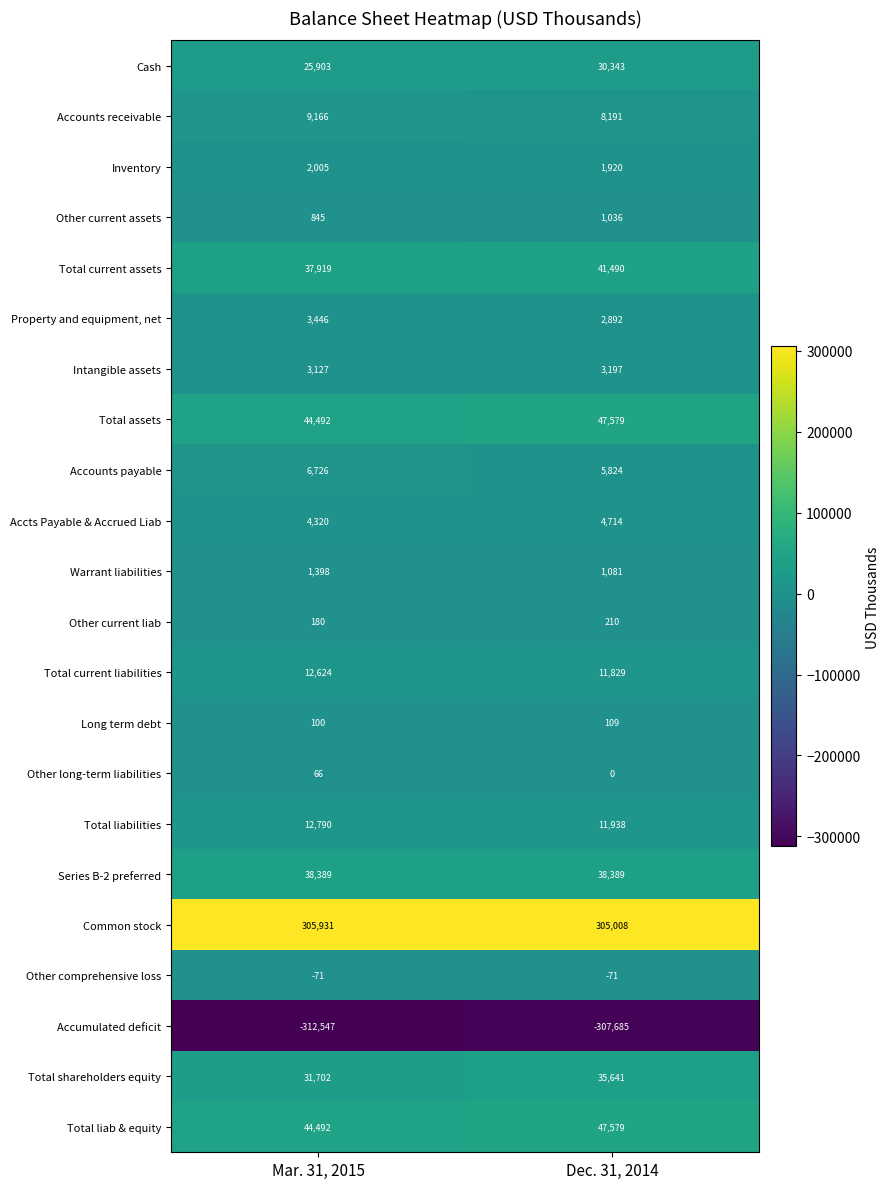

Which series changed the most between Mar. 31, 2015 and Dec. 31, 2014?

Accumulated deficit